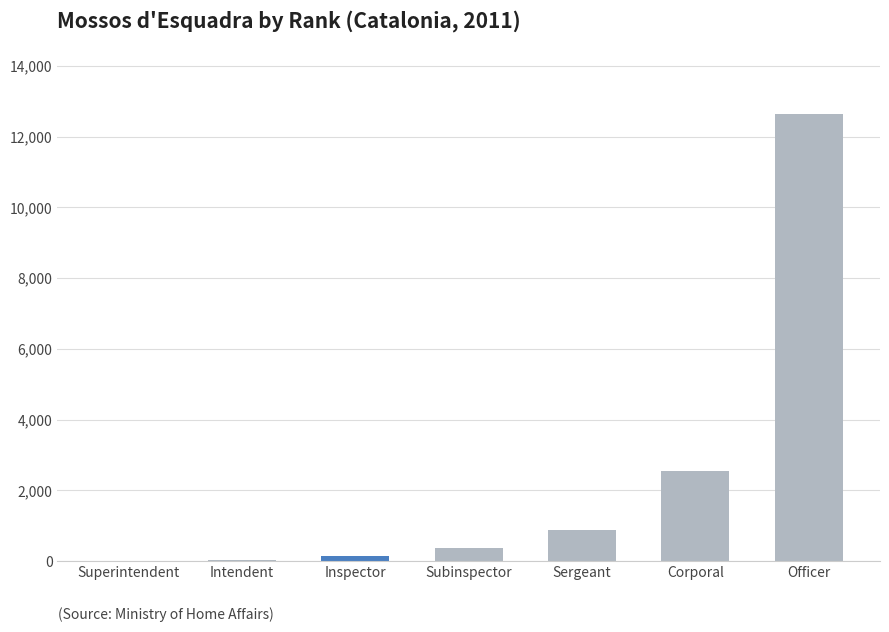

Are the bars grouped side by side (vs. stacked)?

No